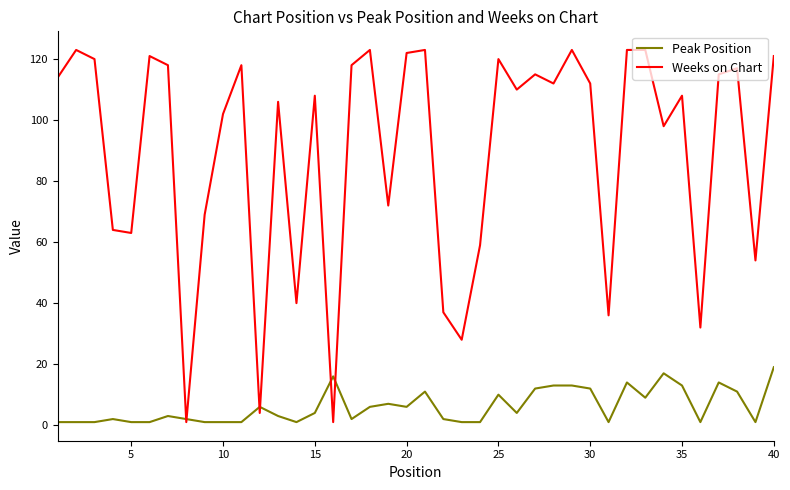

True or false: Peak Position and Weeks on Chart cross at least once.

True